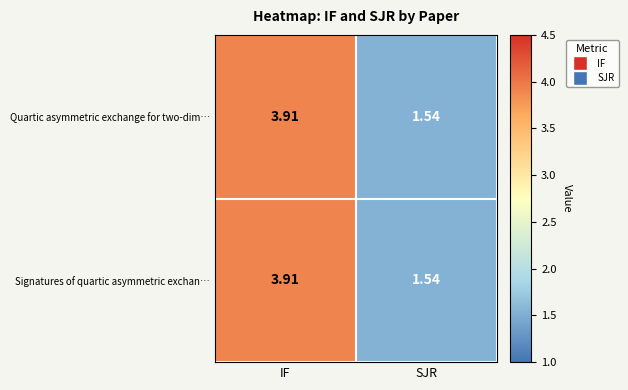

At which label is Signatures of quartic asymmetric exchan… closest to 2?

SJR